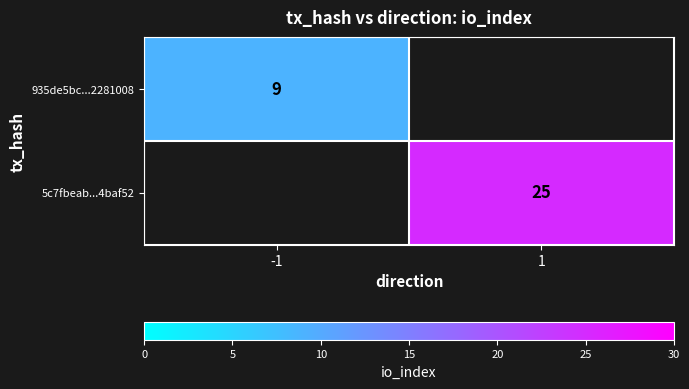

Which category has the lowest value across all series?

1